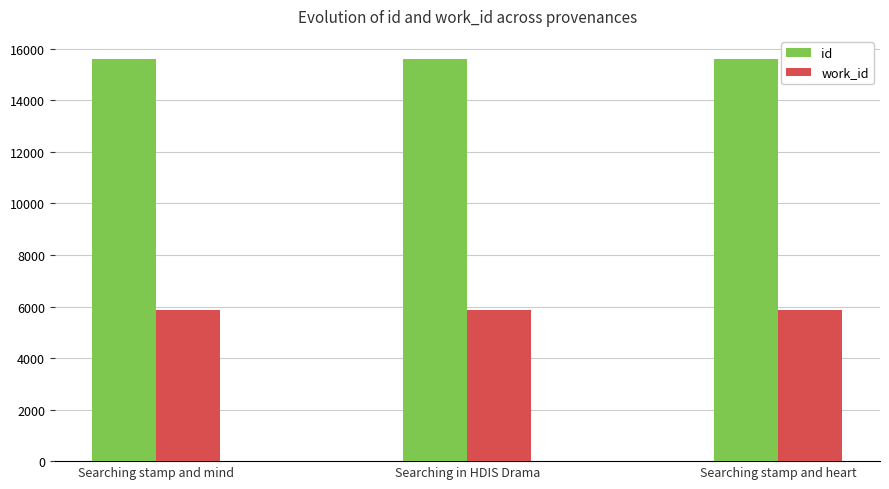

Rank the series by their maximum value, from highest to lowest.

id, work_id